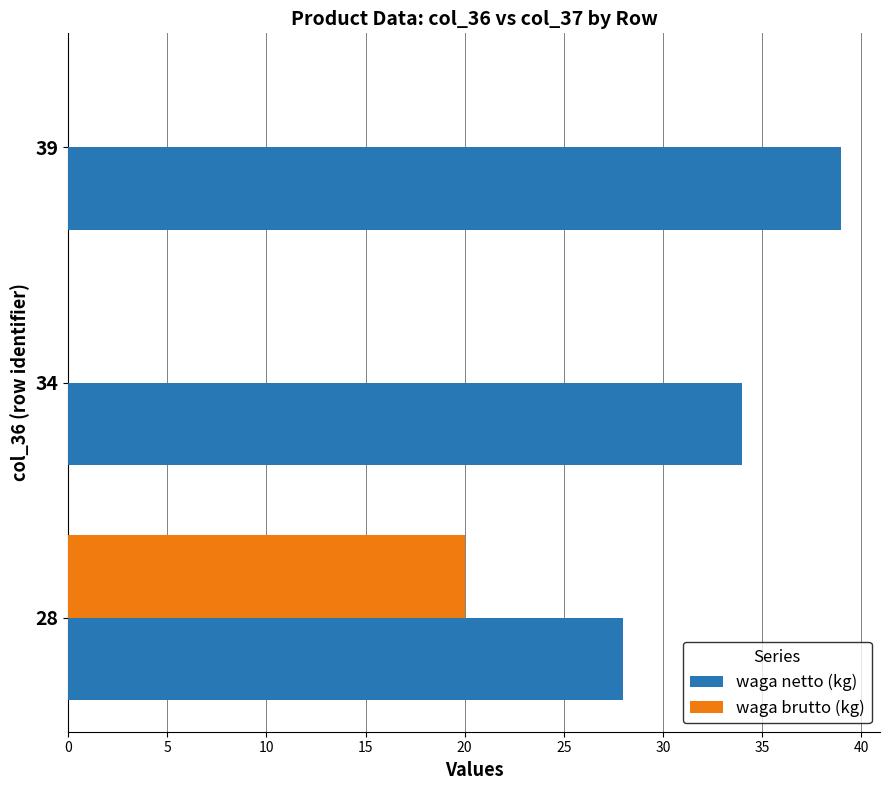

Which series has the largest total across all categories?

waga netto (kg)